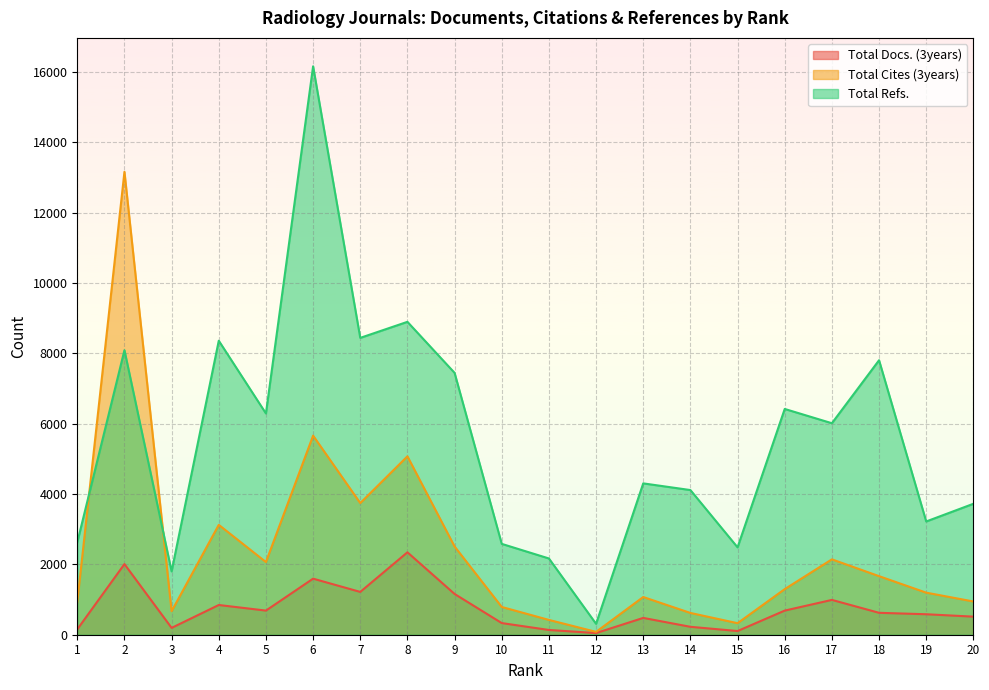

List the series in order of their overall mean, highest first.

Total Refs., Total Cites (3years), Total Docs. (3years)